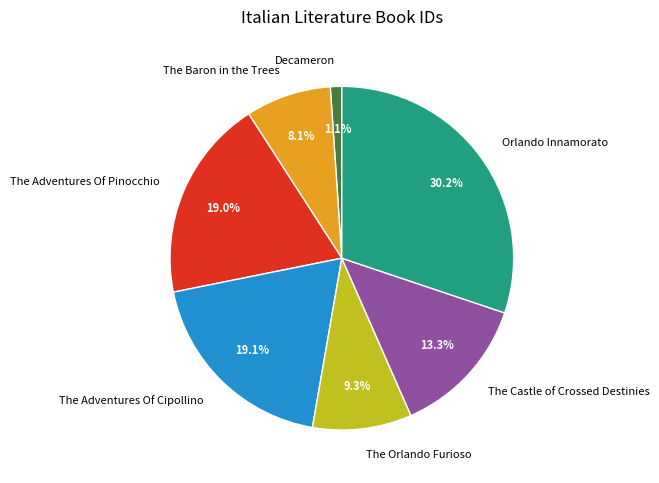

What is the largest slice in the pie chart?

Orlando Innamorato